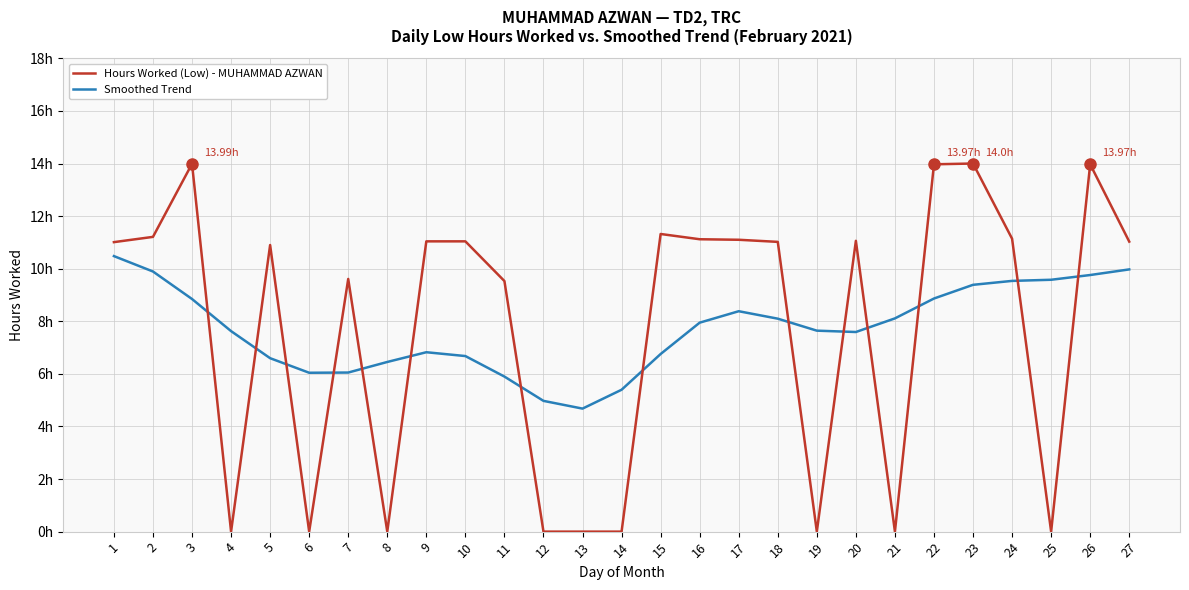

What is the value of the Hours Worked (Low) - MUHAMMAD AZWAN point at the 26th from the left?

14.0